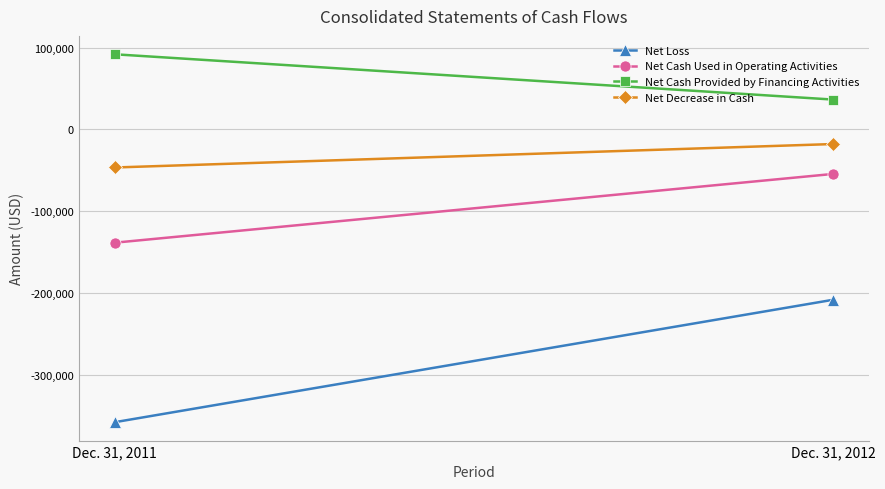

Is it true that Net Cash Used in Operating Activities equals -138167 at Dec. 31, 2011?

True